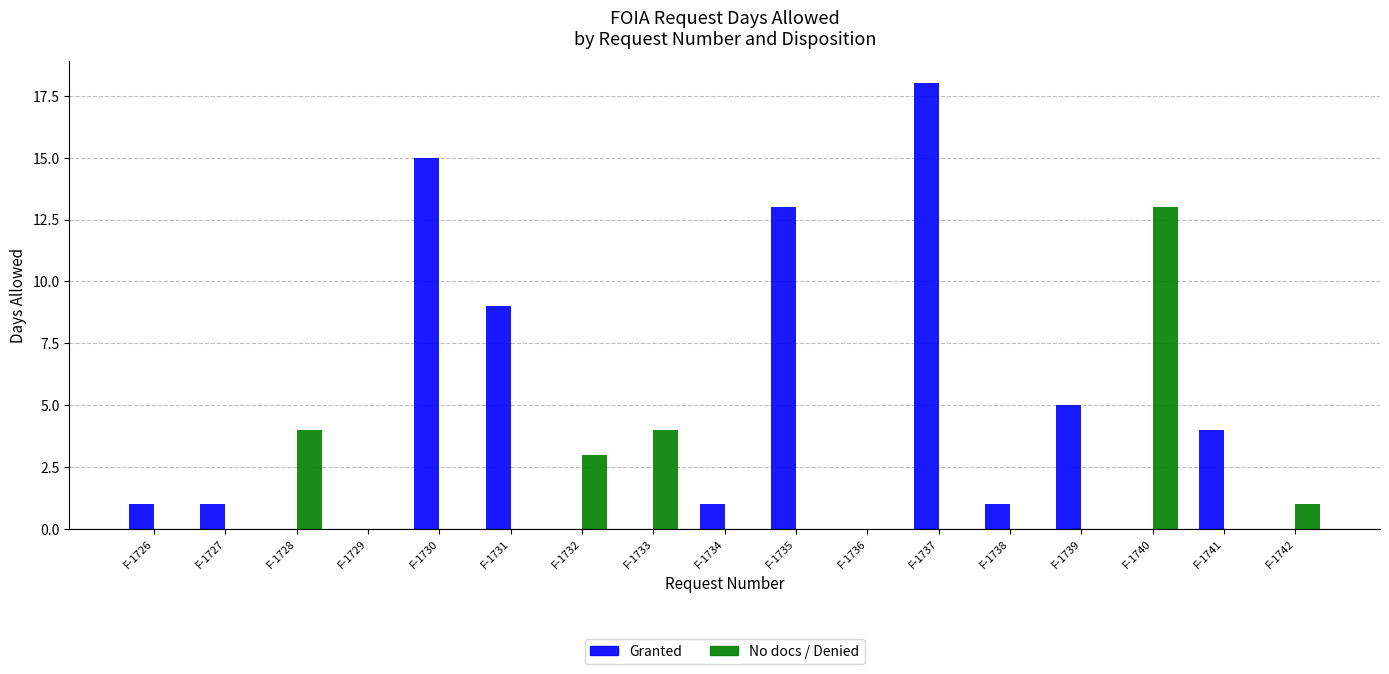

Is it true that No docs / Denied equals 0 at F-1730?

True